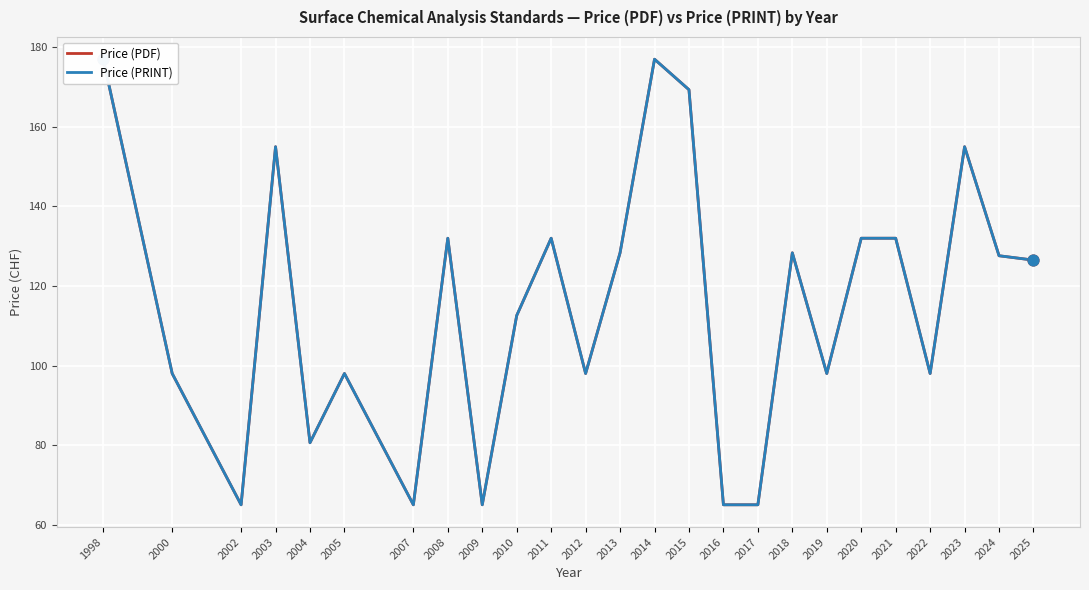

What is the total value across all series at 2009?

130.0